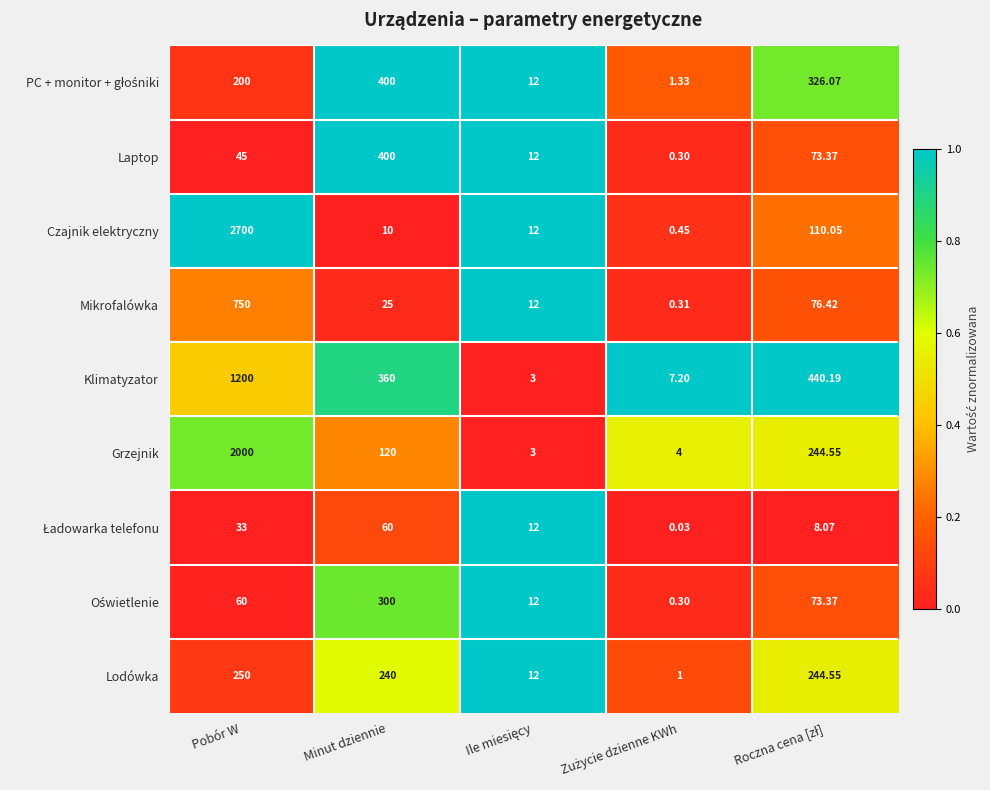

At which category is the sum across all series the highest?

Pobór W